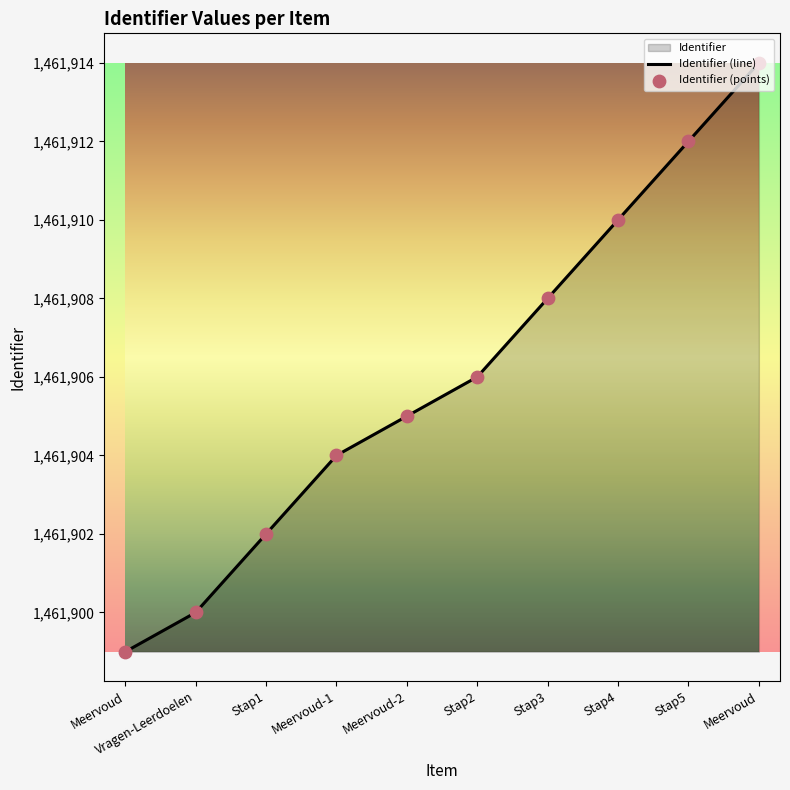

How many lines are shown in the chart?

1